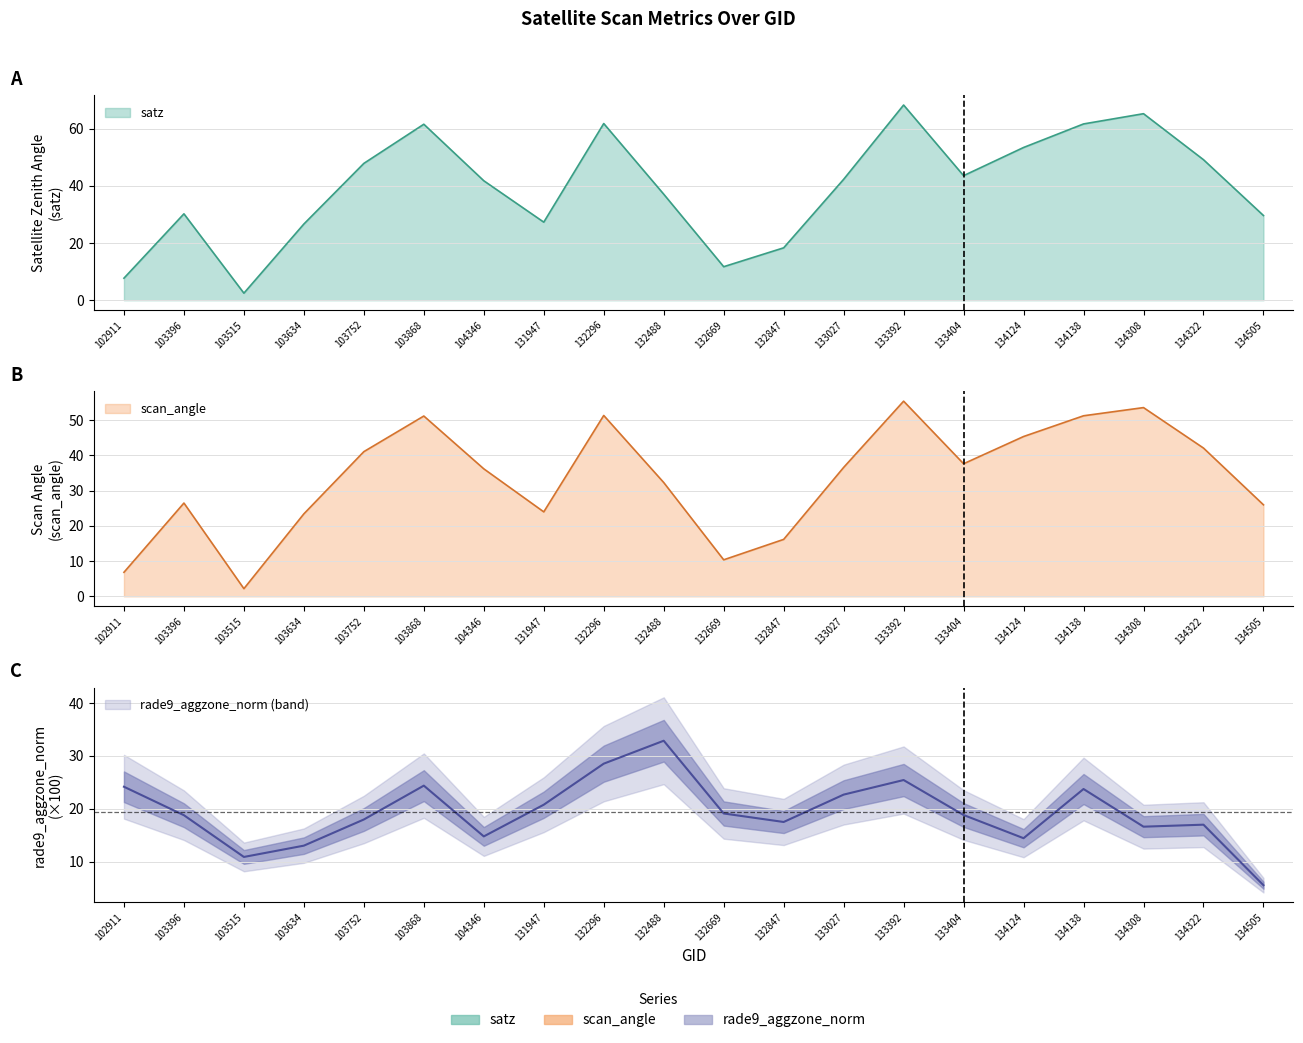

Count the number of data series in this chart.

3